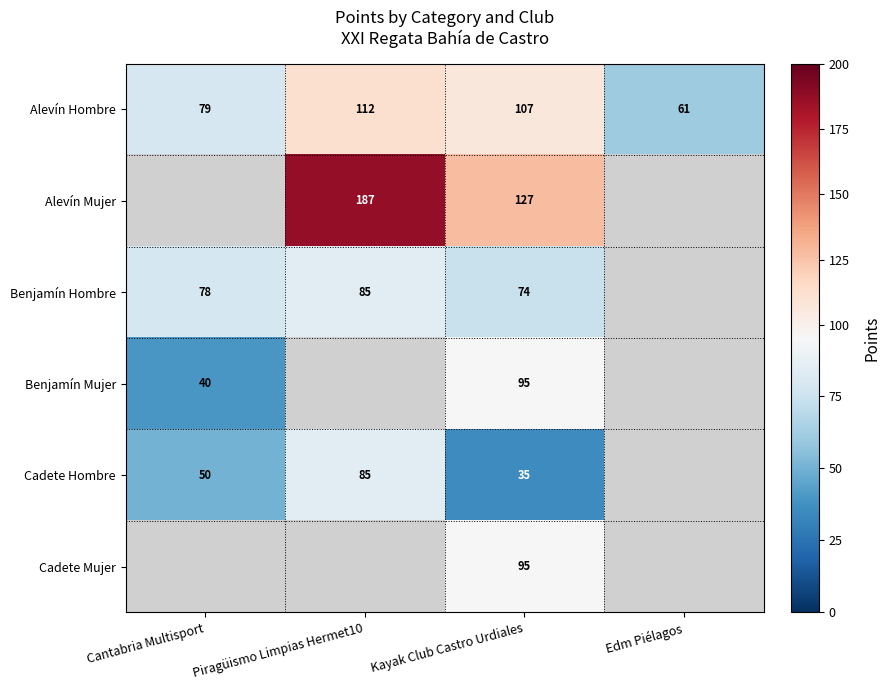

What is the maximum value shown in the chart?

187.0